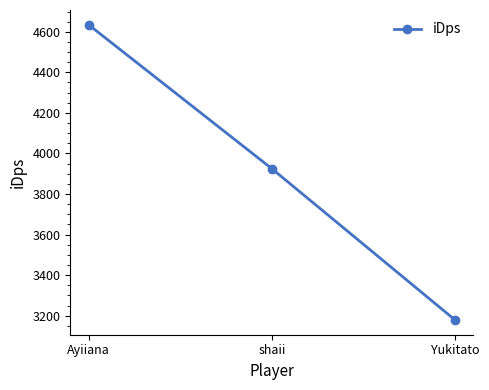

Reading left to right, list all the values displayed in this chart.

4634.8	3925.1	3178.8